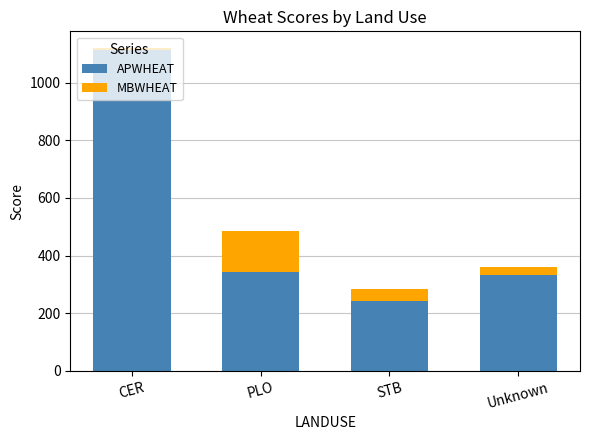

What is the difference between the maximum and minimum values in the APWHEAT series?

870